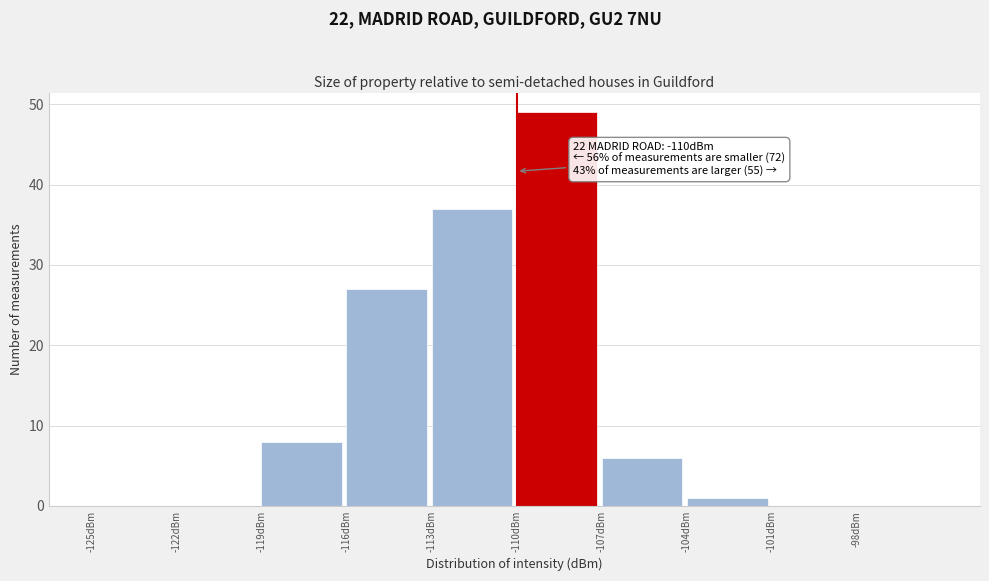

Over which range of the x-axis is the bar tallest?

-110 to -107